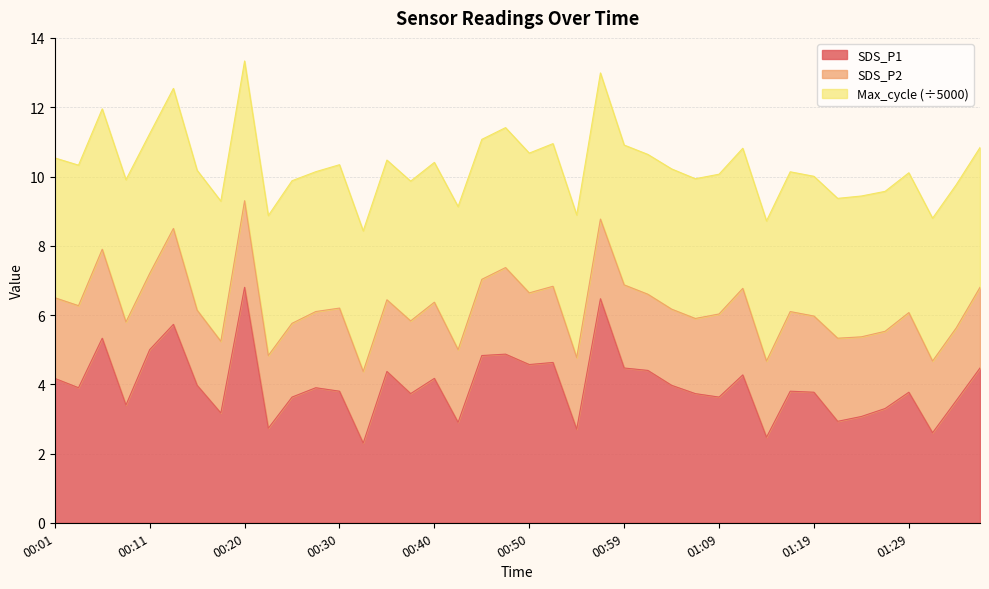

The value at 00:35 is 7.2. True or false?

False